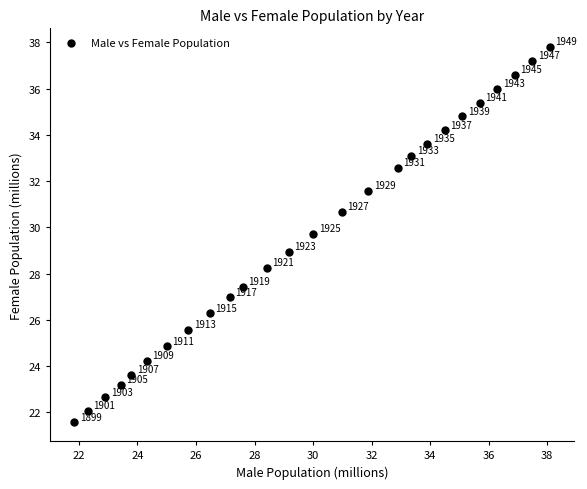

What is the range of Y values (max minus min)?

16.2